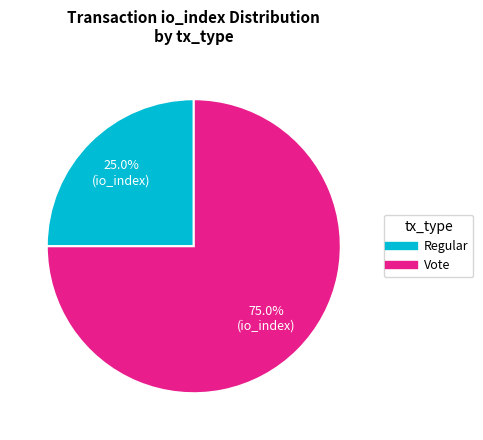

Is there any slice that represents more than half of the pie?

Yes